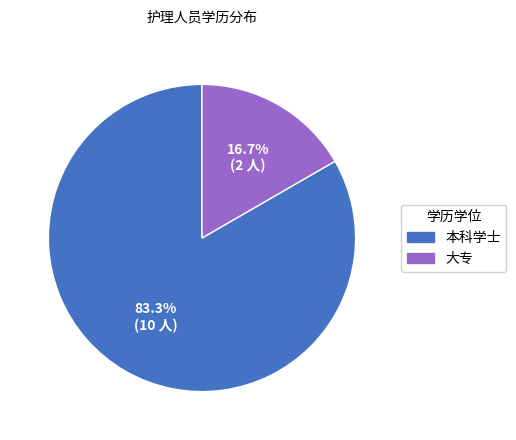

What percentage is the 大专 slice, to the nearest percent?

17%